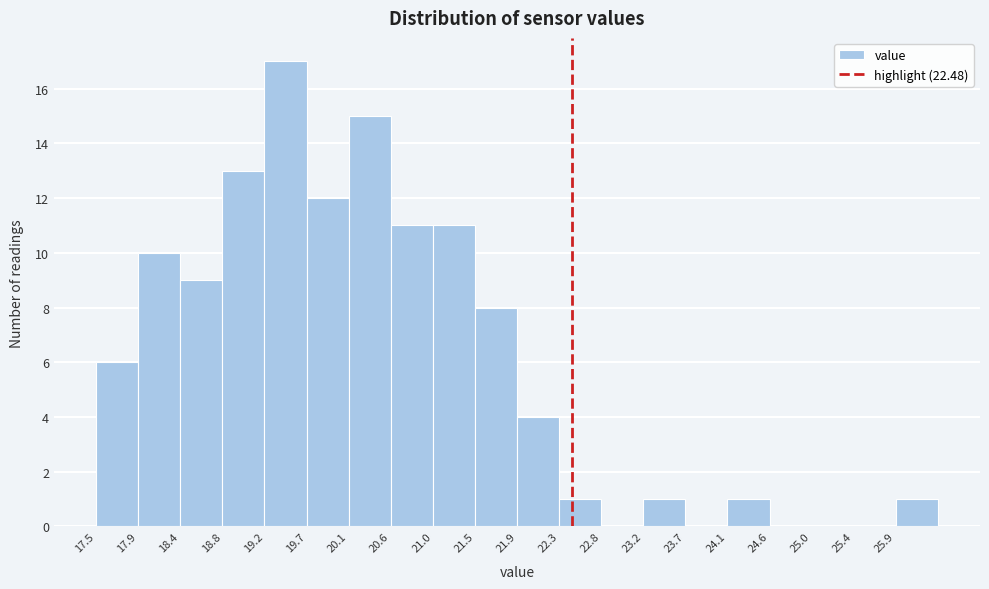

Reading left to right, list every bar in this chart as the range it spans on the x-axis followed by its height. Neither the bar edges nor the heights are printed on the chart, so give them approximately, as read against the axes.

17.50 to 17.90: 6
17.90 to 18.35: 10
18.35 to 18.80: 9
18.80 to 19.25: 13
19.25 to 19.70: 17
19.70 to 20.15: 12
20.15 to 20.60: 15
20.60 to 21.00: 11
21.00 to 21.45: 11
21.45 to 21.90: 8
21.90 to 22.35: 4
22.35 to 22.80: 1
22.80 to 23.25: 0
23.25 to 23.70: 1
23.70 to 24.10: 0
24.10 to 24.55: 1
24.55 to 25.00: 0
25.00 to 25.45: 0
25.45 to 25.90: 0
25.90 to 26.35: 1